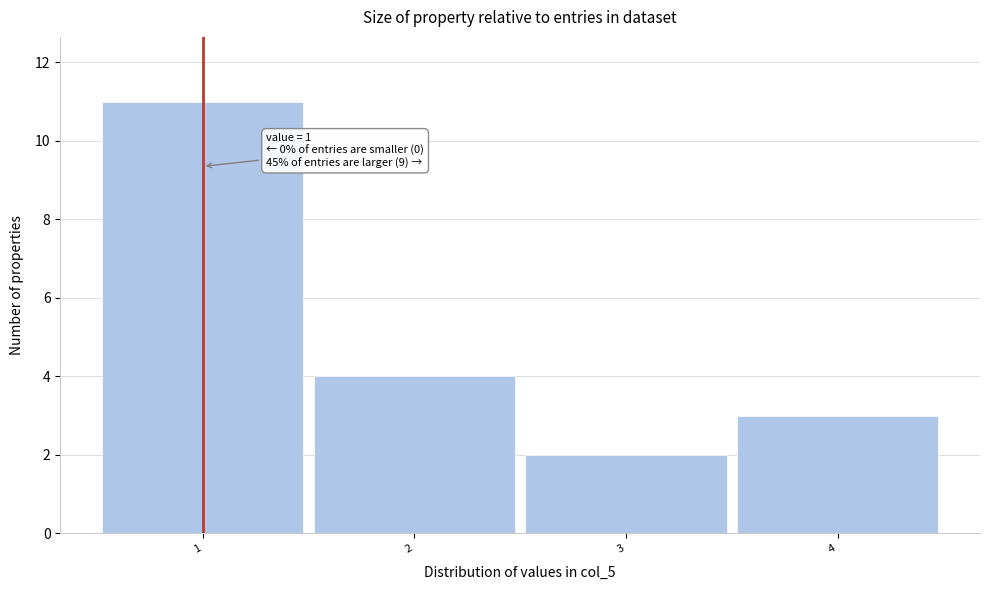

Over which range of the x-axis is the bar tallest?

0.5 to 1.5